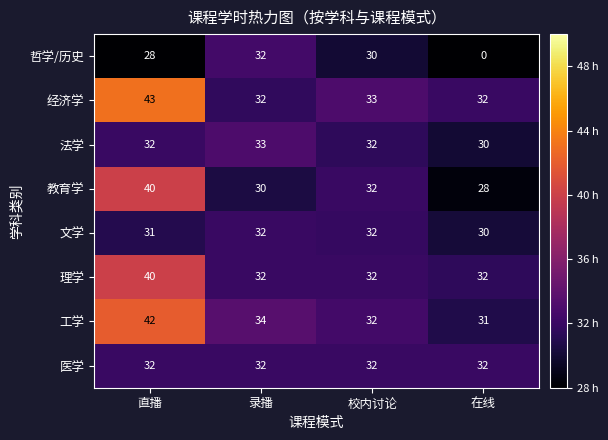

Between 校内讨论 and 在线, which series saw the biggest shift?

哲学/历史